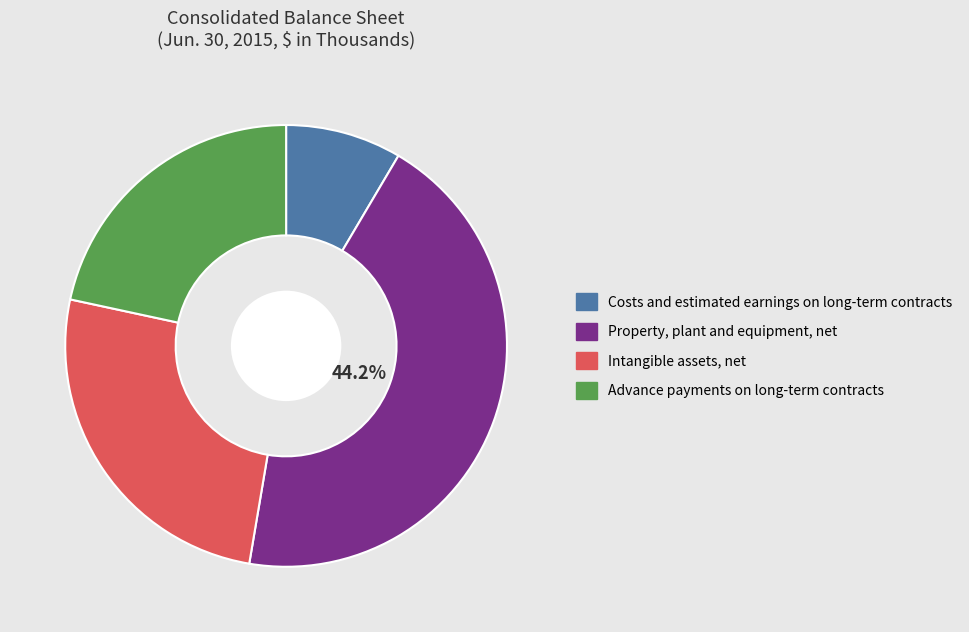

Do Costs and estimated earnings on long-term contracts and Intangible assets, net together represent more than half of the pie?

No